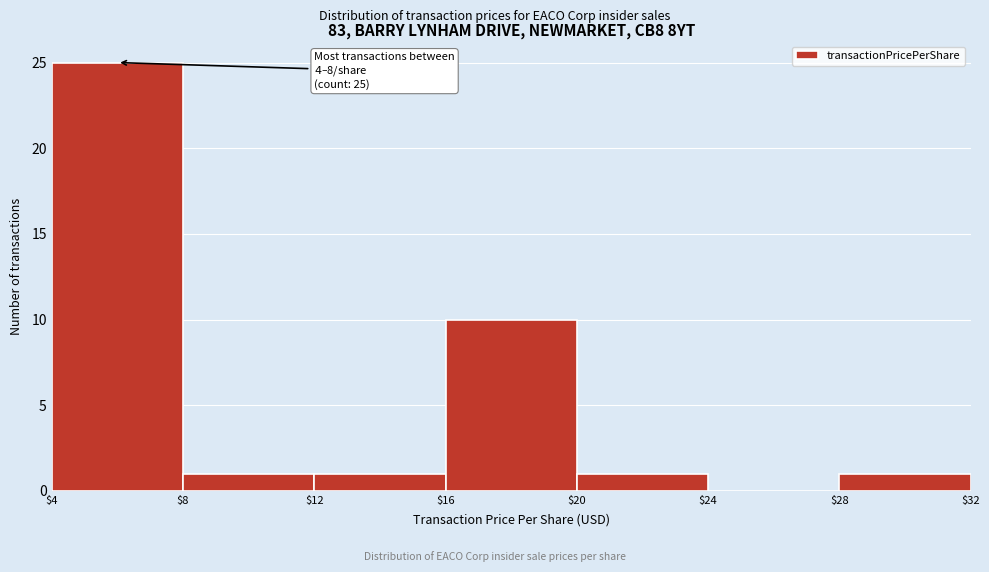

Which range on the x-axis has the tallest bar?

$4 to $8